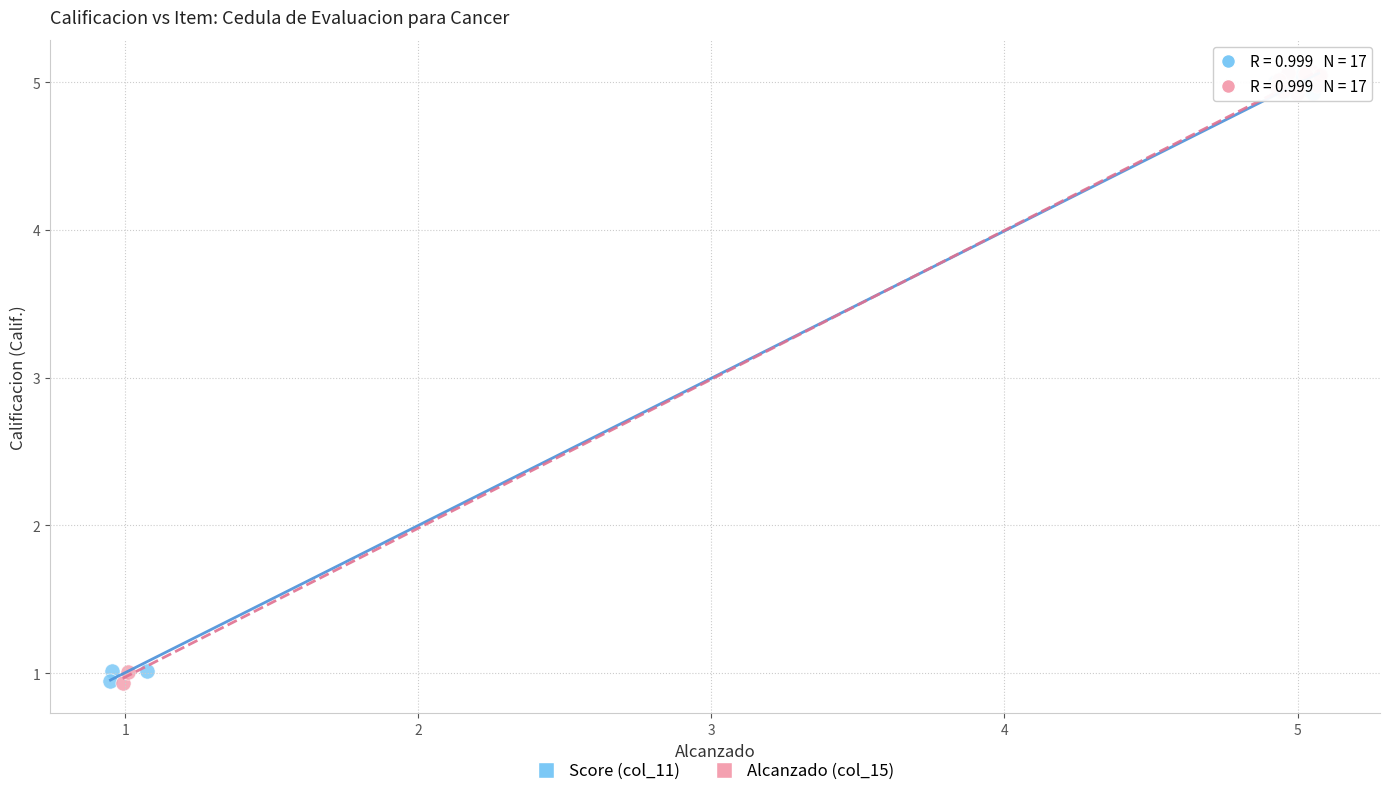

What are all the series names shown in the legend?

Score (col_11), Alcanzado (col_15)